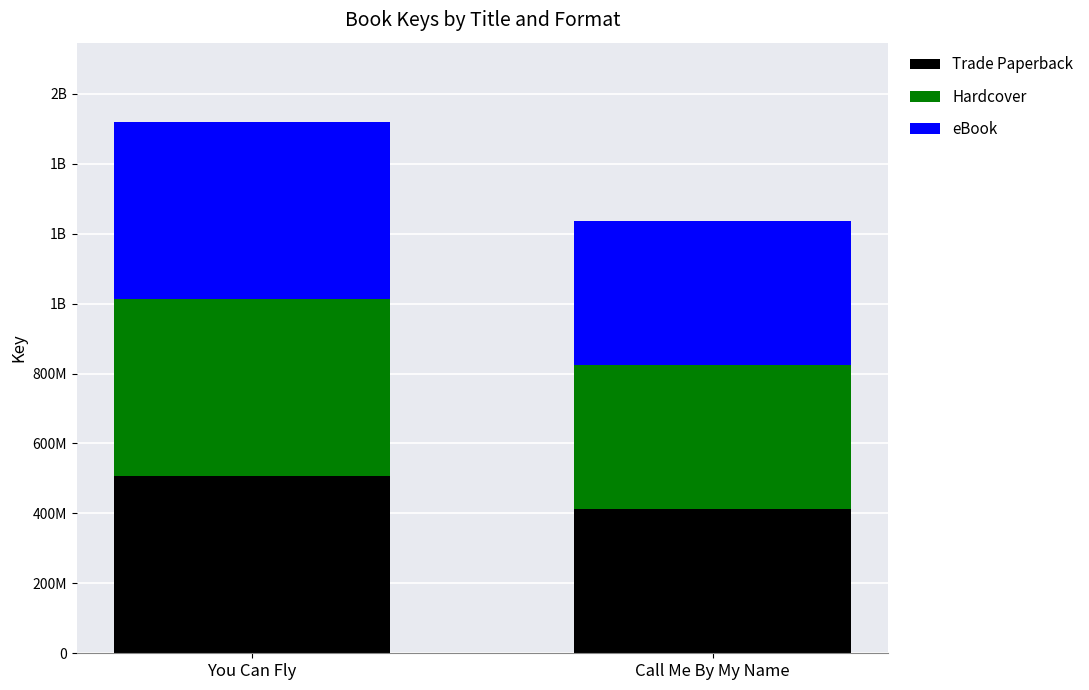

Are the bars horizontal?

No